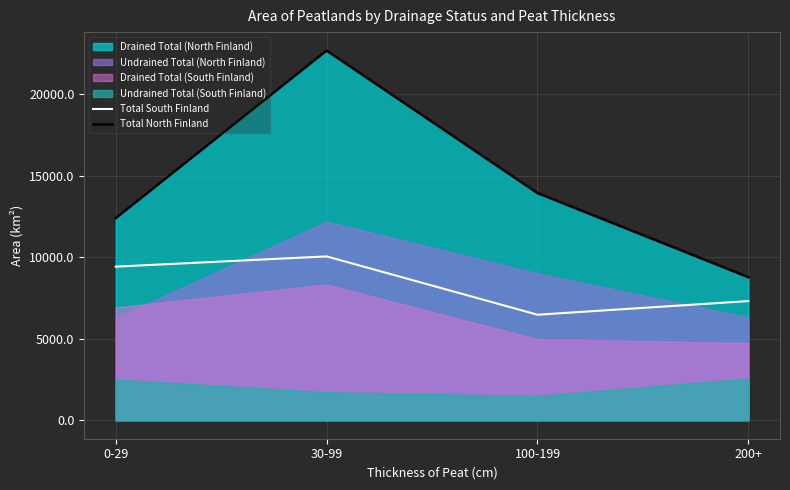

Which category has the lowest value in the Total North Finland series?

200+